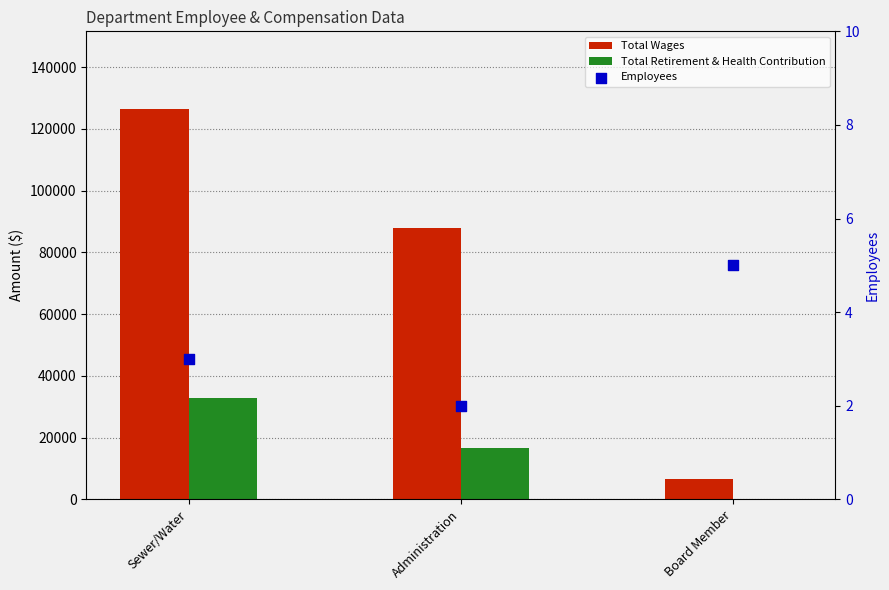

Which series reaches the maximum Y coordinate?

Total Wages